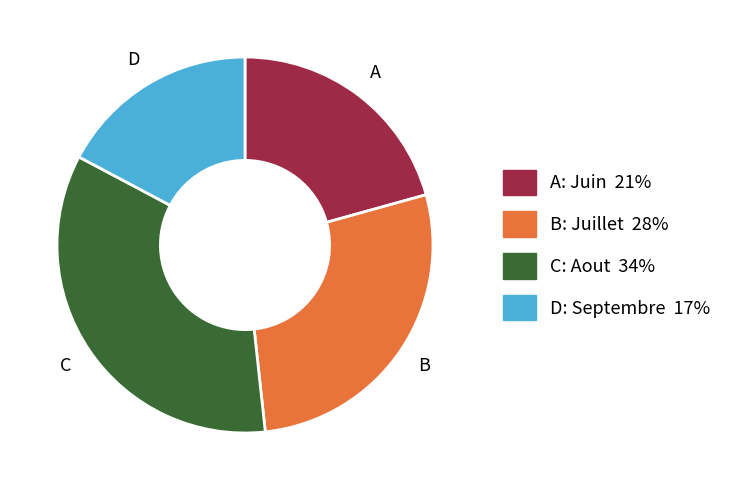

How many slices are in this pie chart?

4